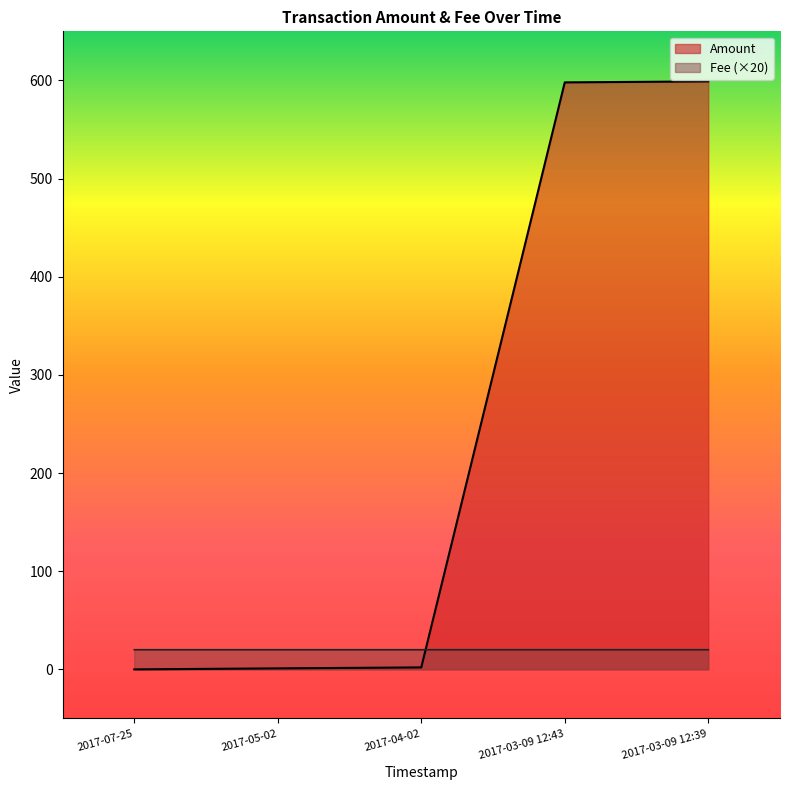

Reading left to right, list all the values displayed in this chart.

Amount: 2017-07-25=0.0	2017-05-02=1.0	2017-04-02=2.0	2017-03-09 12:43=598.0	2017-03-09 12:39=599.0
Fee: 2017-07-25=20.0	2017-05-02=20.0	2017-04-02=20.0	2017-03-09 12:43=20.0	2017-03-09 12:39=20.0